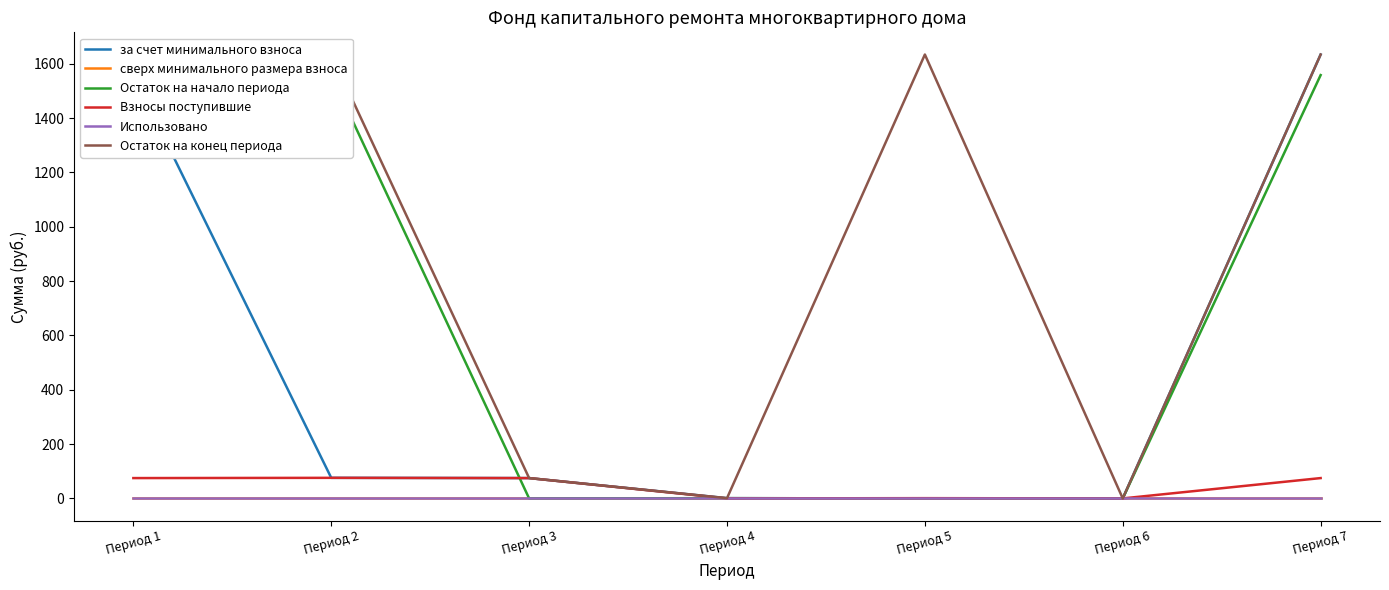

At which category is the sum across all series the highest?

Период 7